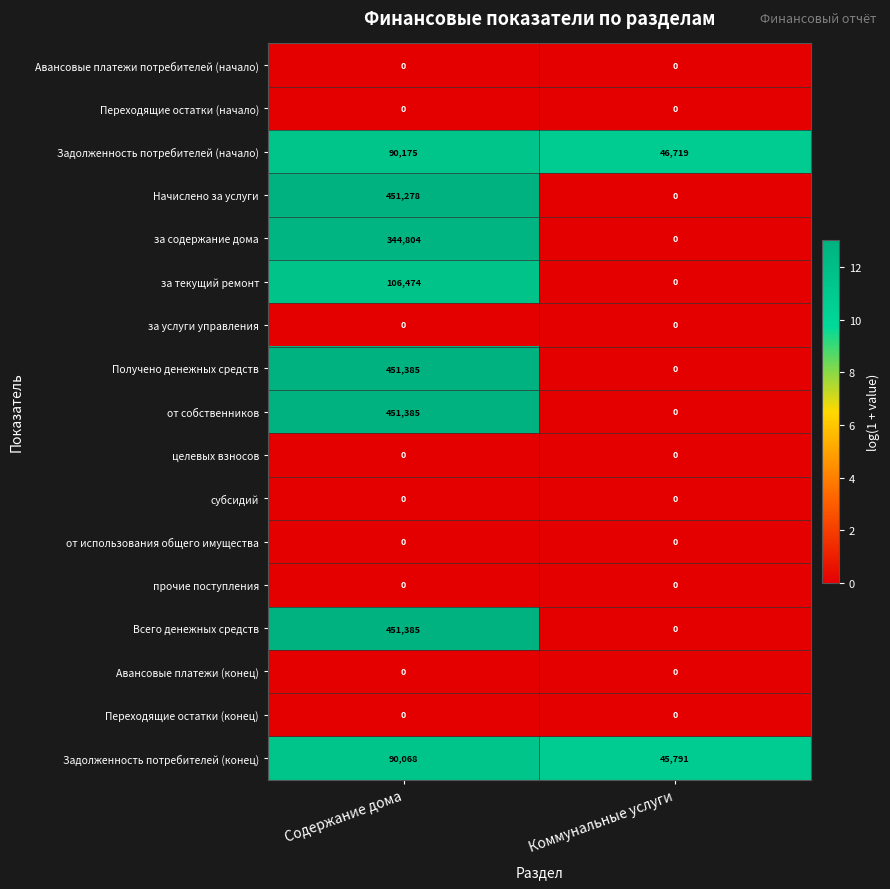

The value of за содержание дома at Коммунальные услуги is -152564. True or false?

False